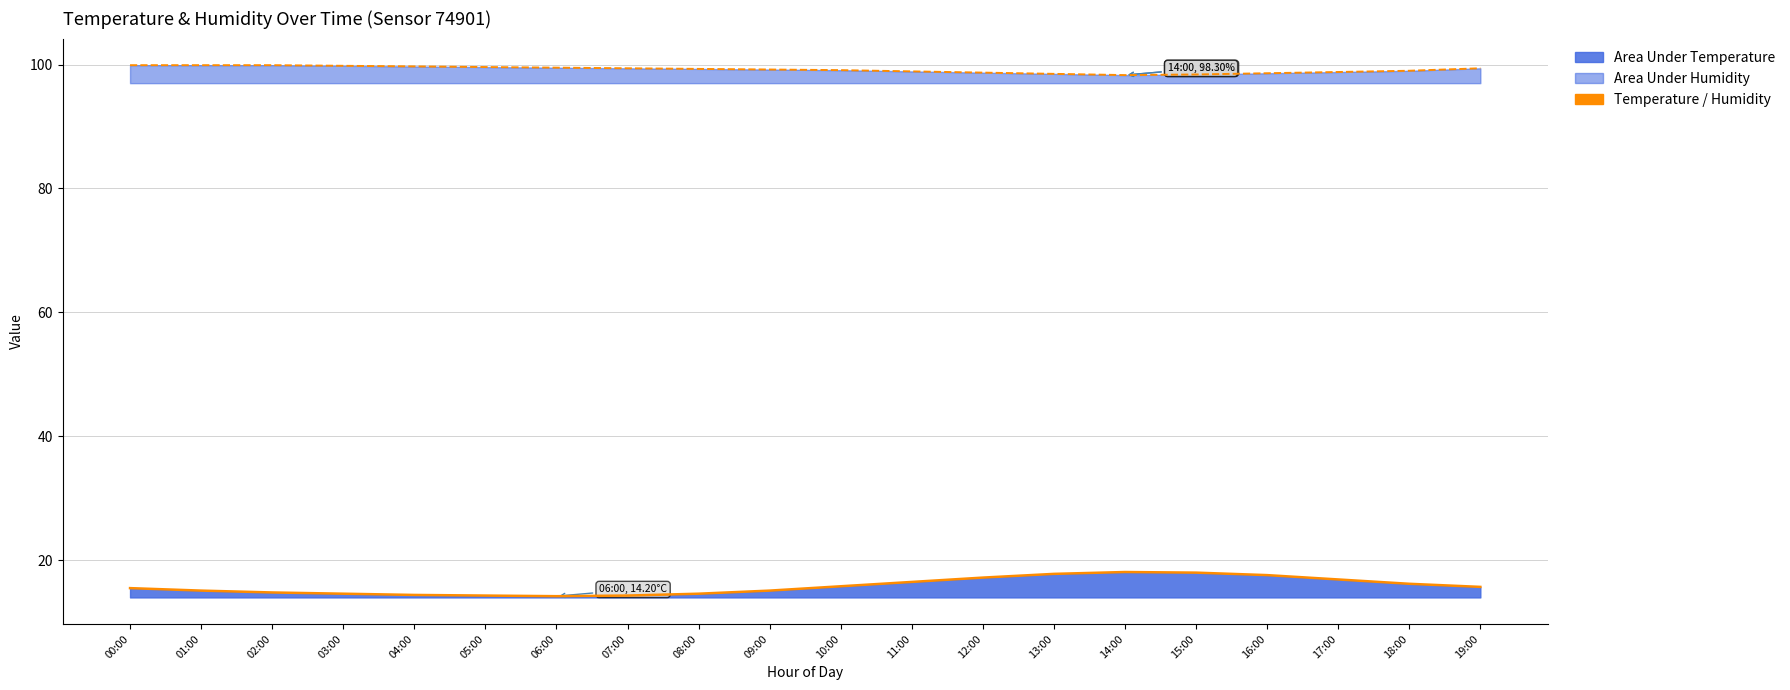

True or false: Humidity has more than 1 points higher than both neighbors.

False